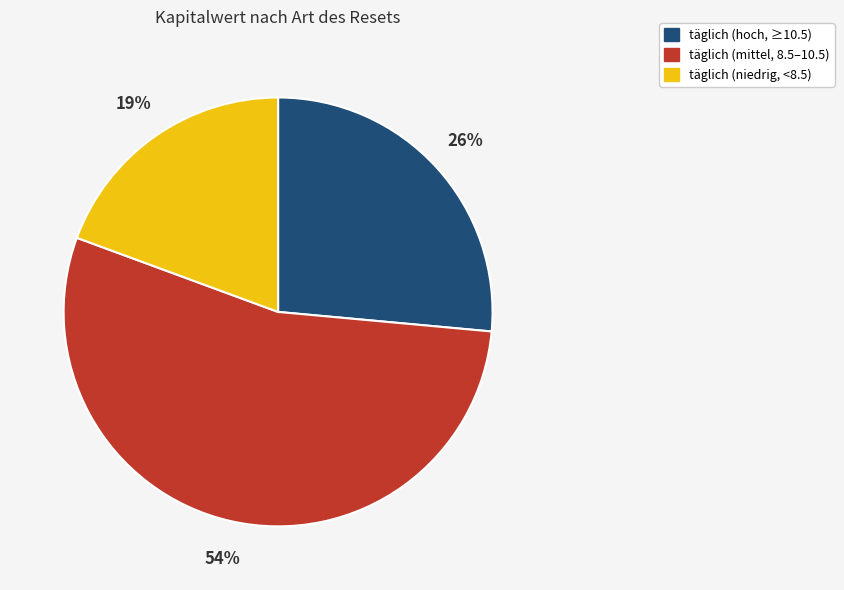

Count the number of slices in the pie.

3